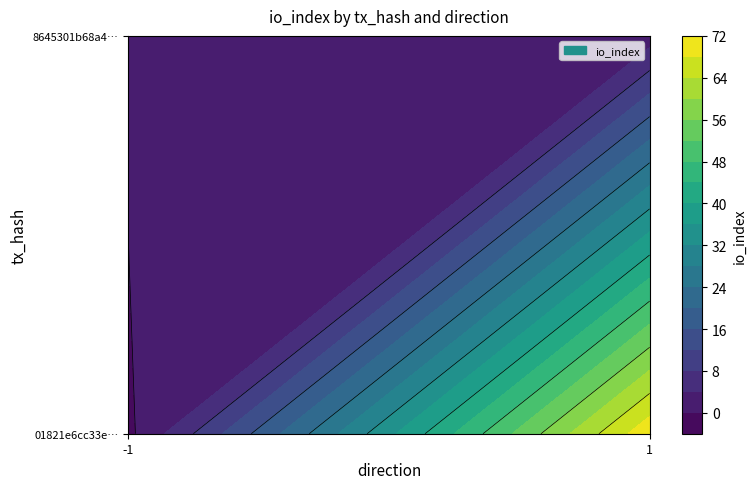

Which has a higher value, 1 or 0?

1